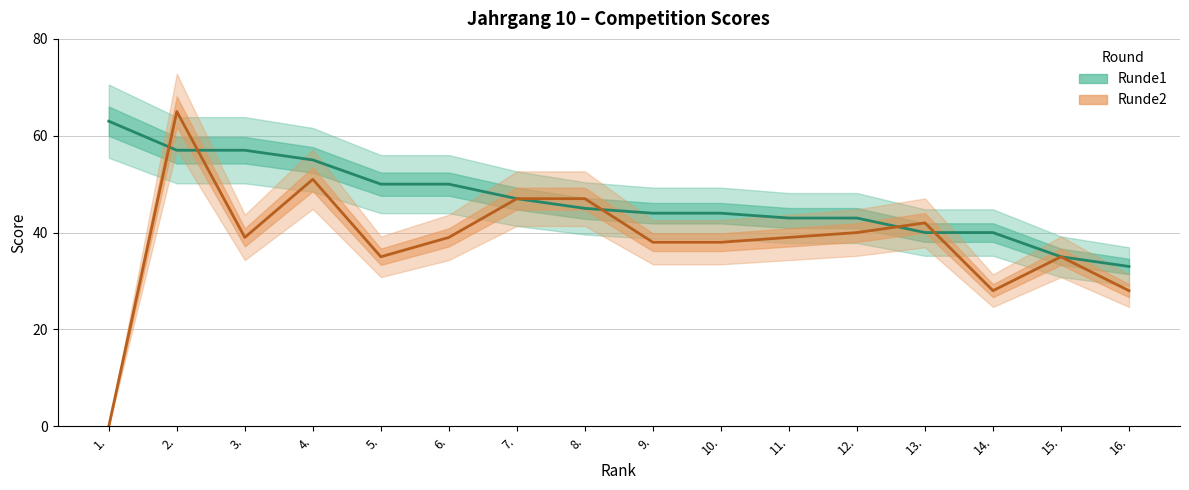

Is the value of Runde2 at 15. greater than the value of Runde1 at 13.?

No